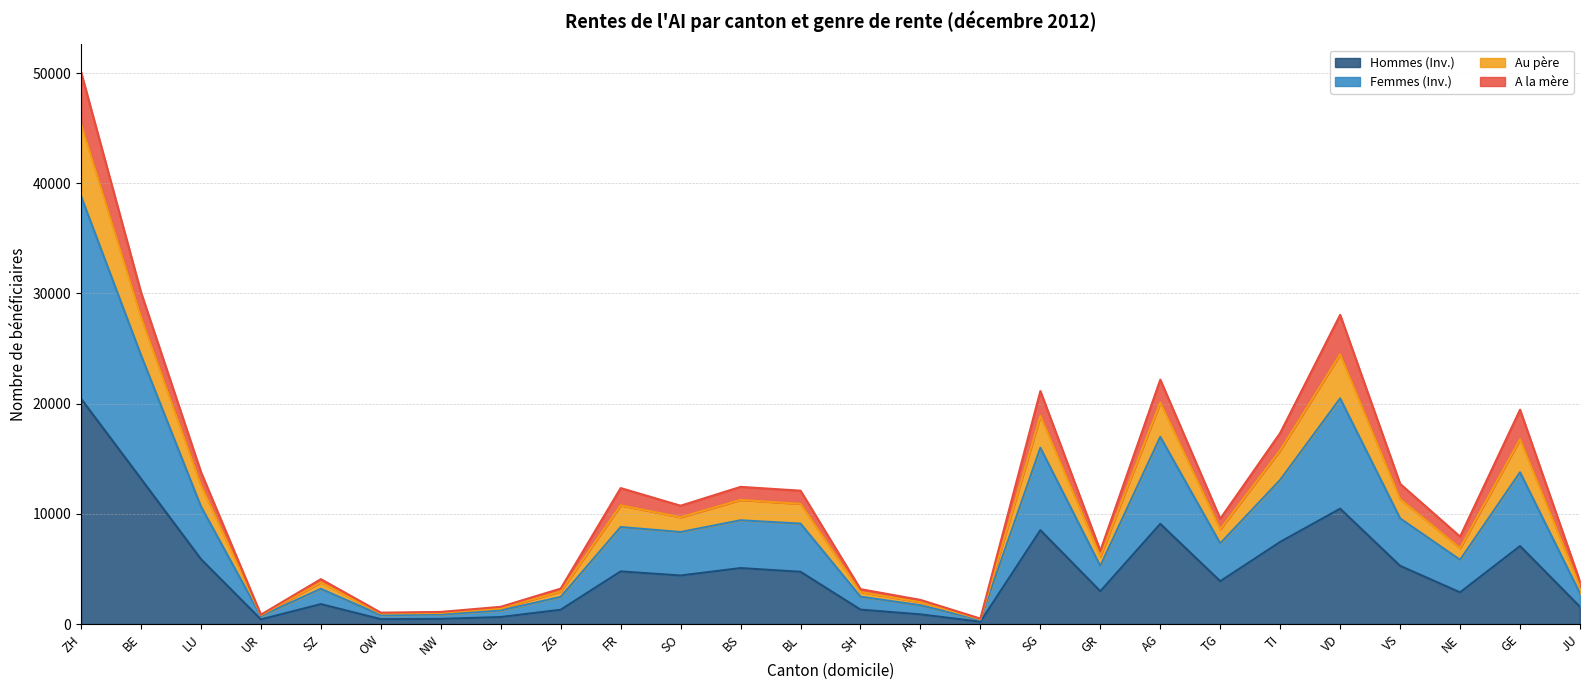

What position from the left is VS?

23